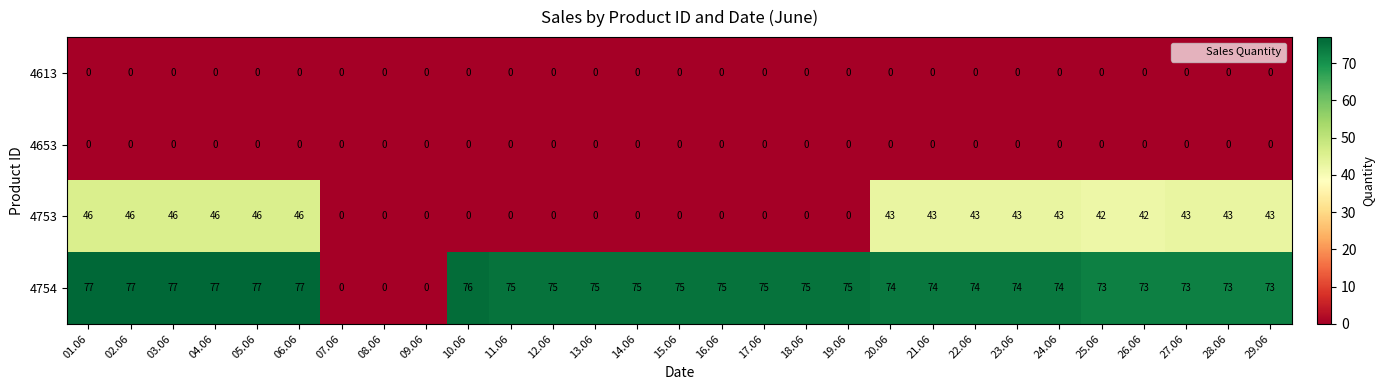

Which series has the largest range (max minus min)?

4754